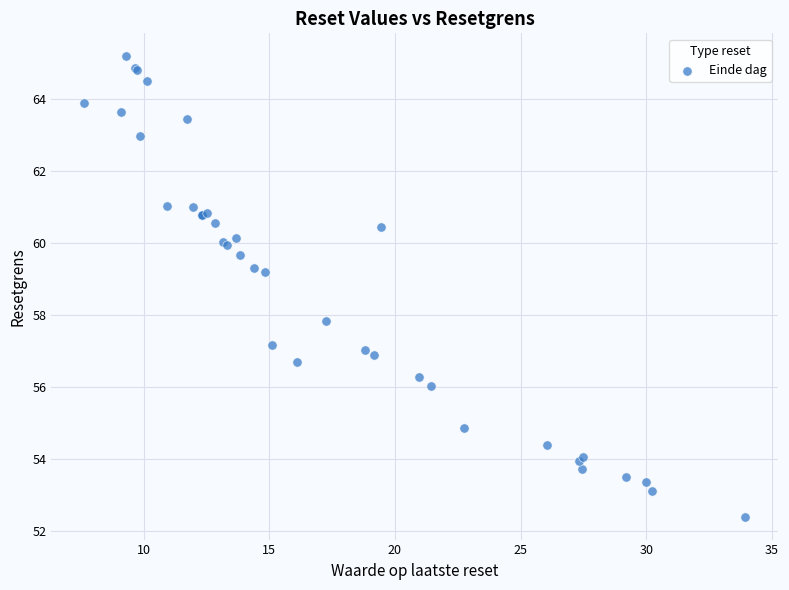

What Y value in the scatter plot is closest to 58?

57.8